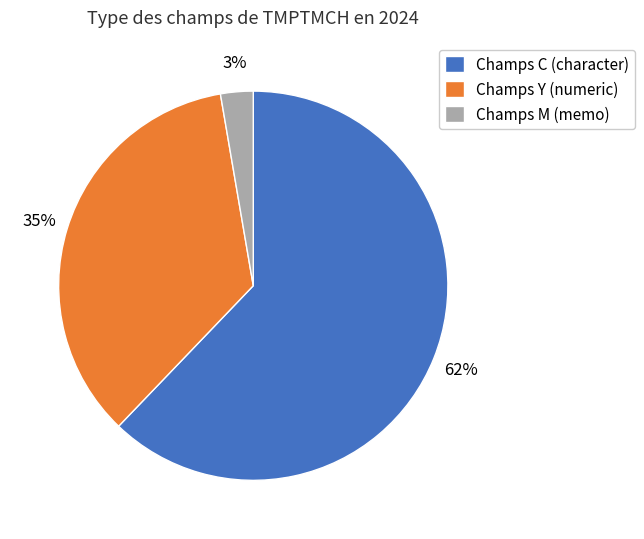

Do Champs Y (numeric) and Champs C (character) together represent more than half of the pie?

Yes